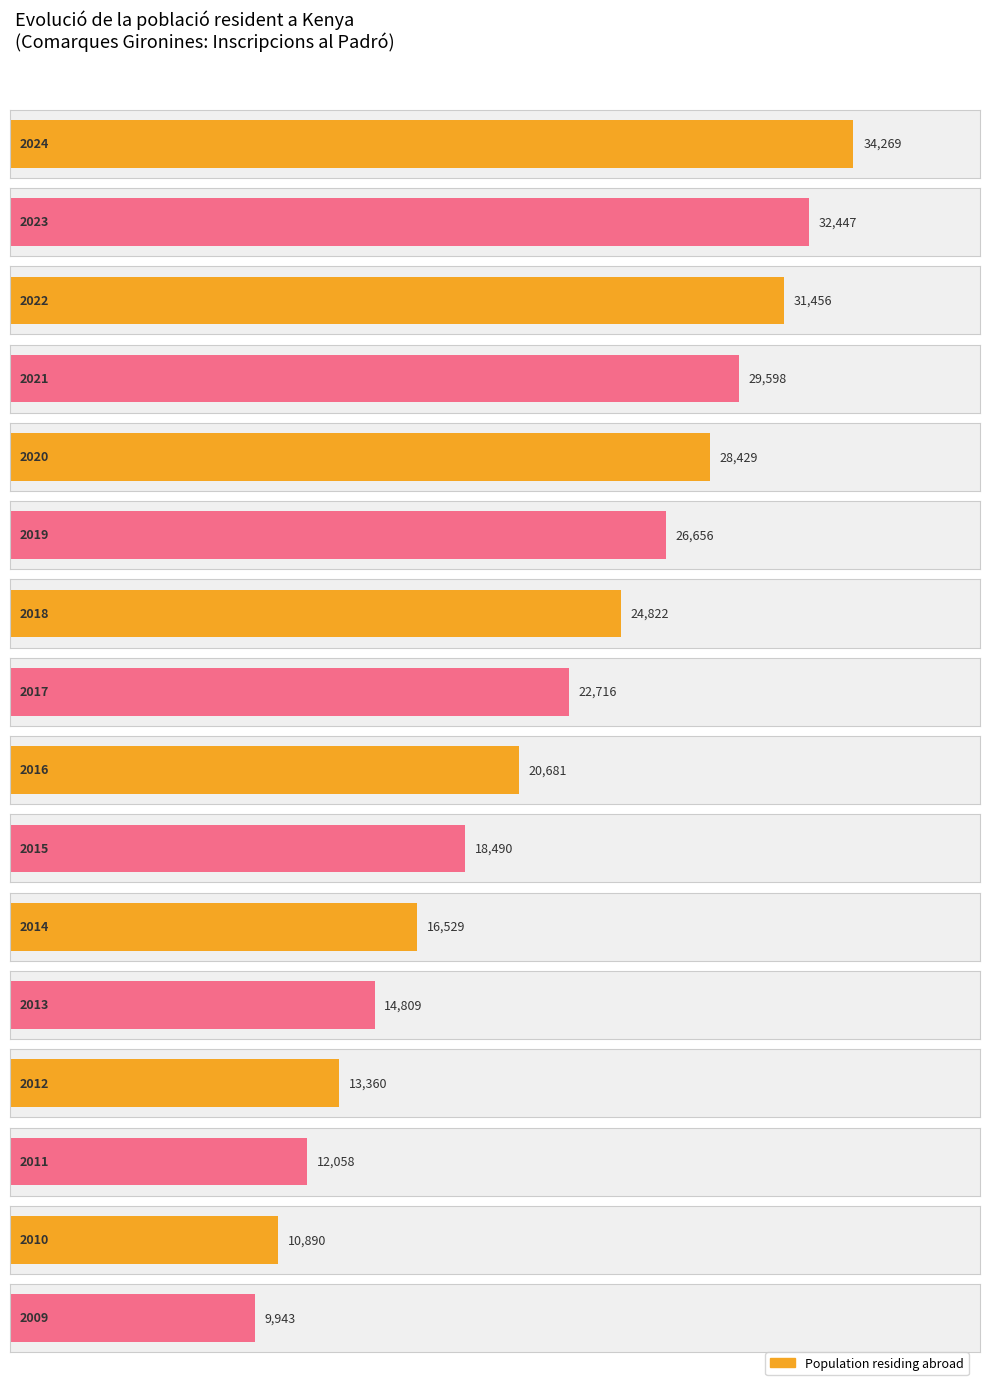

How many data points are above 22716?

7